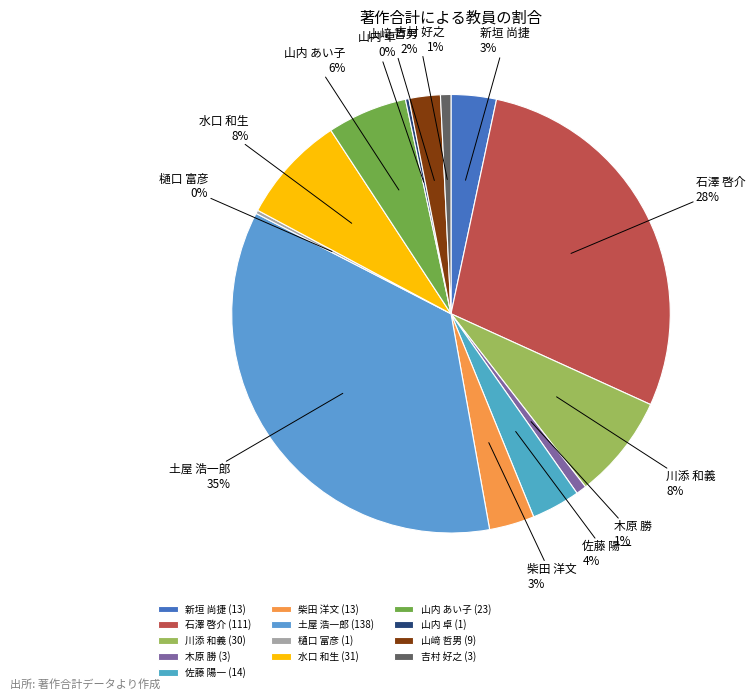

To the nearest percent, what percentage of the pie is 山内 あい子?

6%